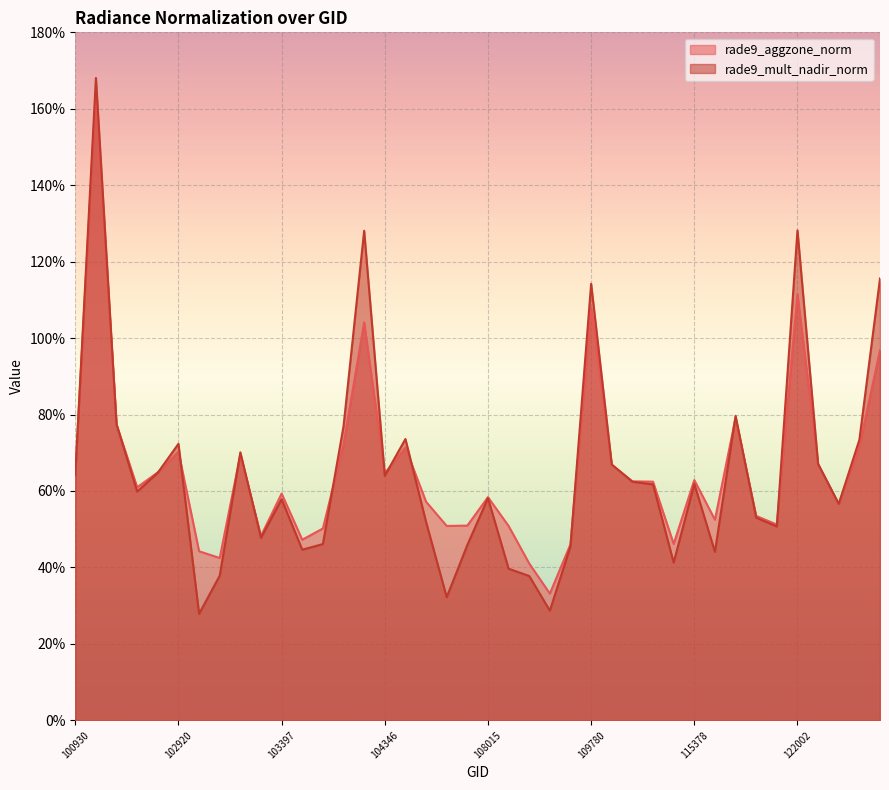

Reading left to right, what are all the values shown in this chart?

rade9_aggzone_norm: 100930=0.6	102551=1.6	102671=0.8	102792=0.6	102912=0.6	102920=0.7	103032=0.4	103040=0.4	103160=0.7	103279=0.5	103397=0.6	103761=0.5	104112=0.5	104229=0.7	104236=1.0	104346=0.6	104355=0.7	107659=0.6	107834=0.5	107843=0.5	108015=0.6	108715=0.5	108729=0.4	108899=0.3	109072=0.5	109780=1.1	109954=0.7	110127=0.6	110299=0.6	115265=0.5	115378=0.6	115500=0.5	115893=0.8	121308=0.5	121478=0.5	122002=1.1	122178=0.7	122346=0.6	122525=0.7	122710=1.0
rade9_mult_nadir_norm: 100930=0.6	102551=1.7	102671=0.8	102792=0.6	102912=0.6	102920=0.7	103032=0.3	103040=0.4	103160=0.7	103279=0.5	103397=0.6	103761=0.4	104112=0.5	104229=0.8	104236=1.3	104346=0.6	104355=0.7	107659=0.5	107834=0.3	107843=0.5	108015=0.6	108715=0.4	108729=0.4	108899=0.3	109072=0.5	109780=1.1	109954=0.7	110127=0.6	110299=0.6	115265=0.4	115378=0.6	115500=0.4	115893=0.8	121308=0.5	121478=0.5	122002=1.3	122178=0.7	122346=0.6	122525=0.7	122710=1.2